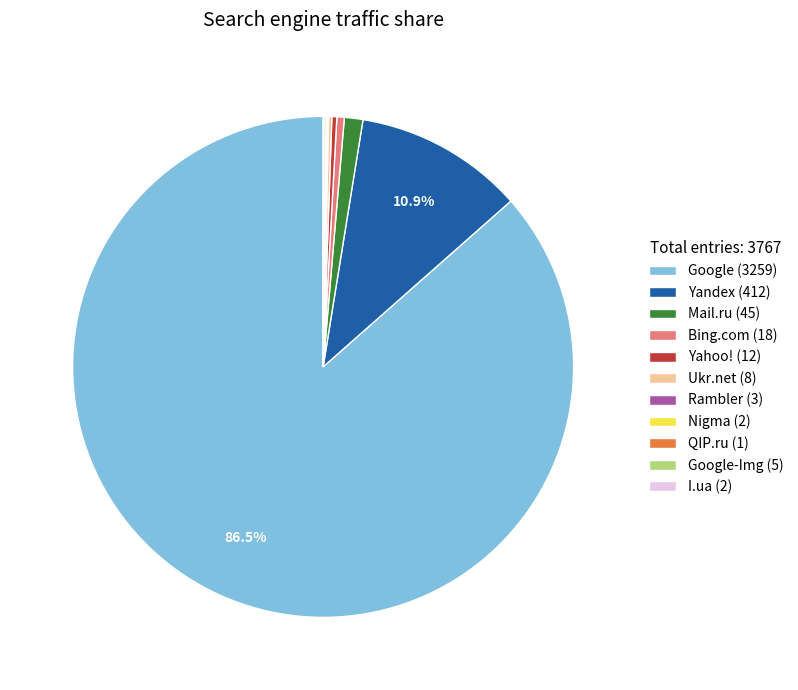

Combined, do Google (3259) and Yahoo! (12) account for over 50%?

Yes